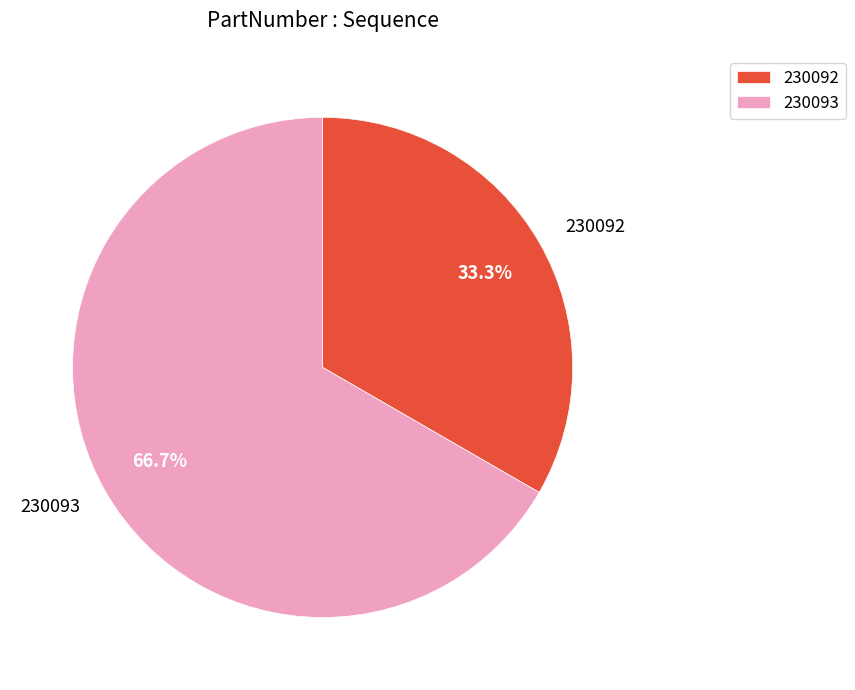

What percentage is the 230093 slice, to the nearest percent?

67%